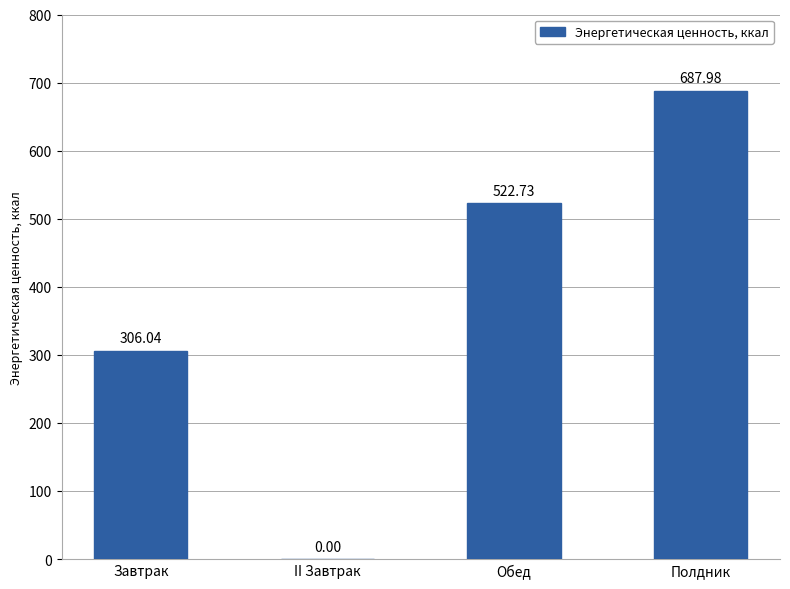

Between Обед and II Завтрак, which is larger?

Обед